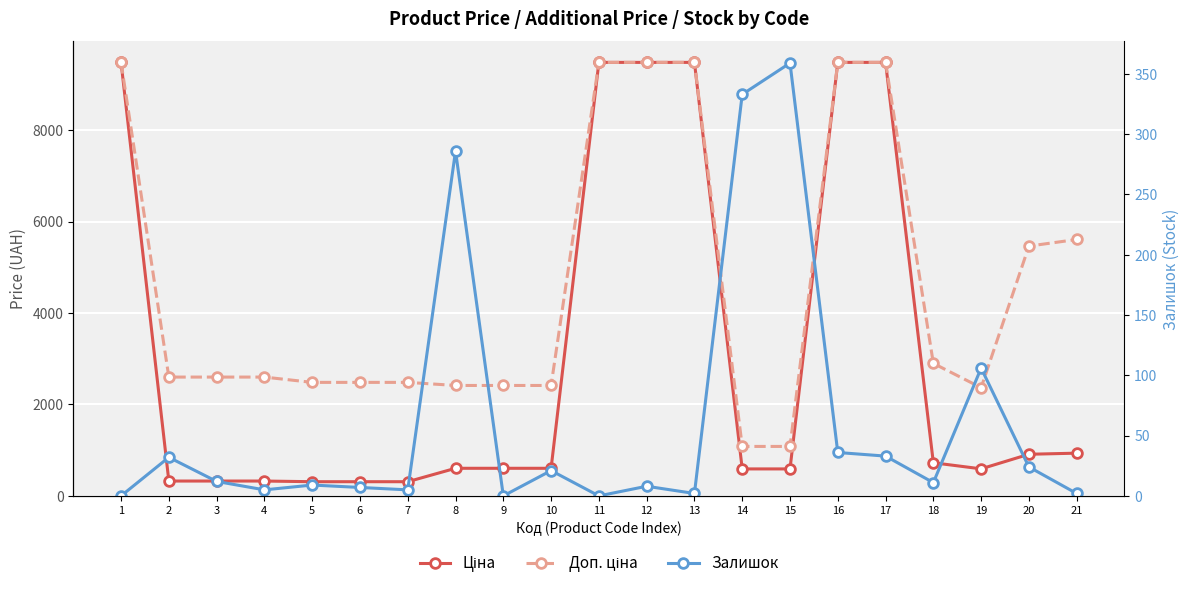

What is the difference between the maximum and minimum values in the Залишок series?

359.0